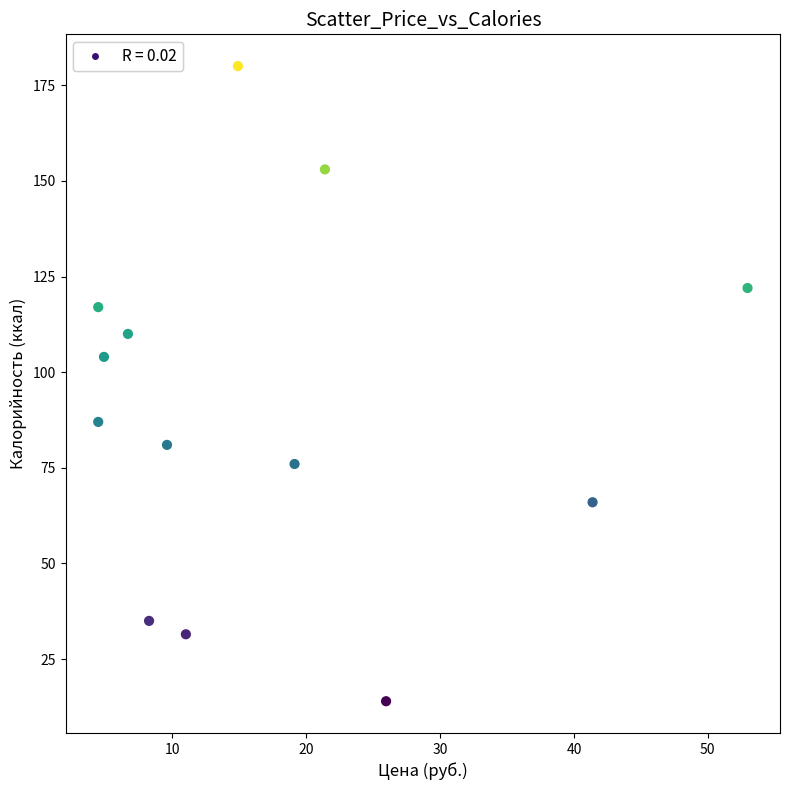

What Y value in the scatter plot is closest to 97?

104.0